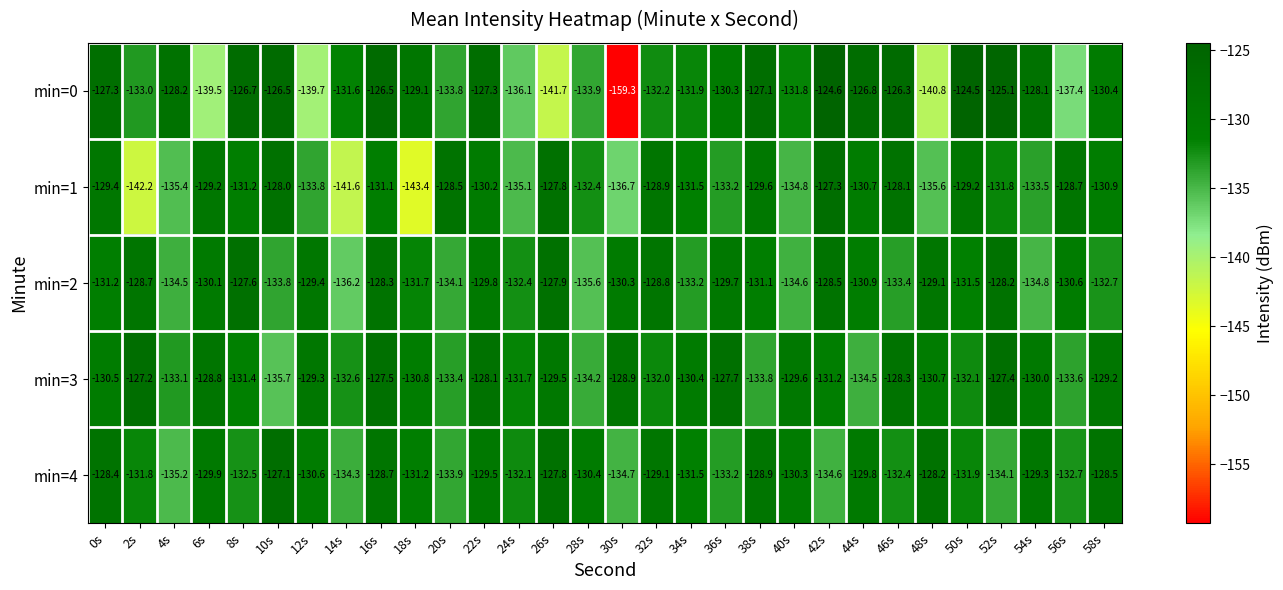

What is the total value across all series at 36s?

-654.1